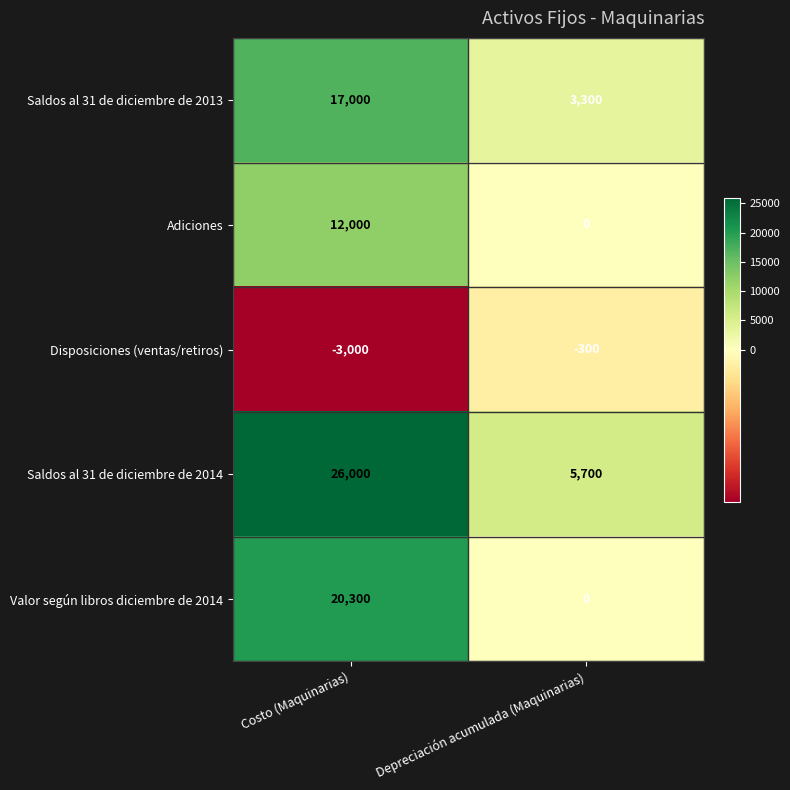

What is the spread (max minus min) of values at Costo (Maquinarias)?

29000